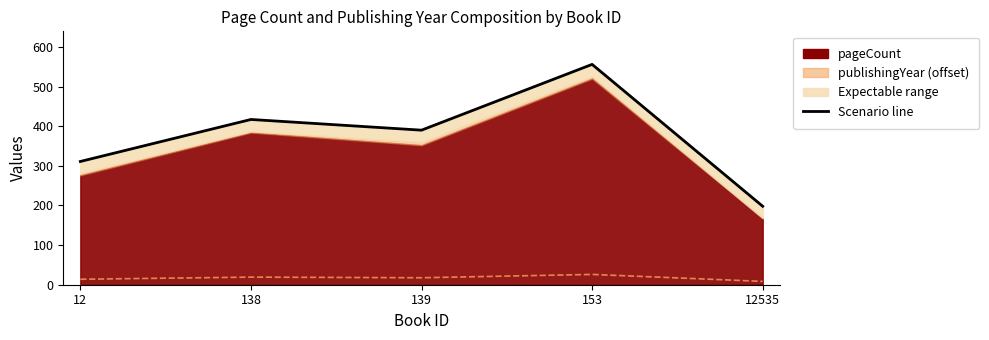

How many interior local valleys (lower than both neighbors) does the data have?

1